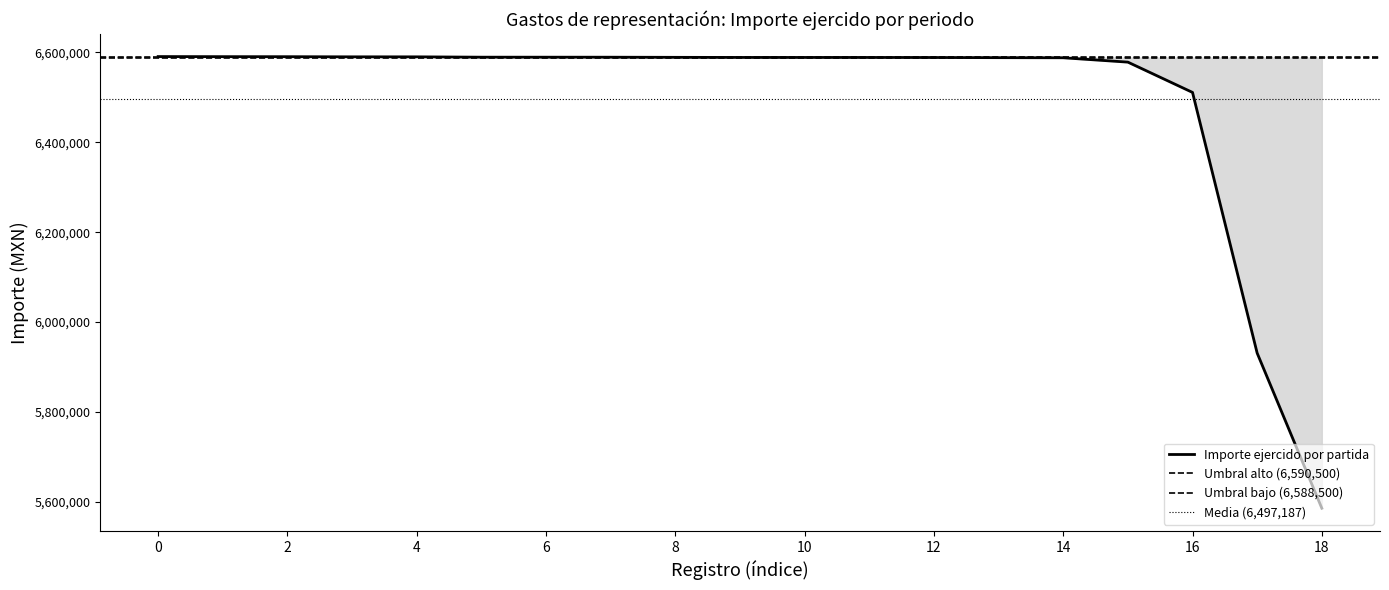

Reading left to right, transcribe all the data shown in this chart.

6590740	6590540	6590457	6590150	6590132	6589382	6589361	6589322	6589043	6588803	6588784	6588765	6588667	6588332	6588094	6578382	6510977	5930890	5585738